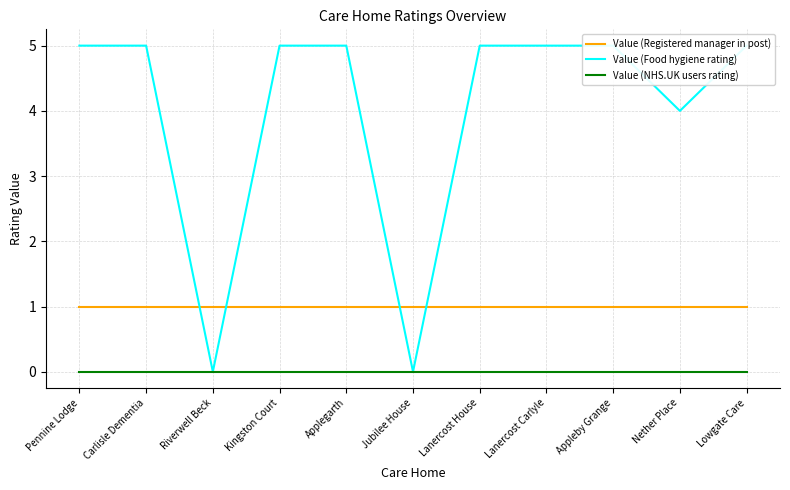

How many data points does each series have?

11